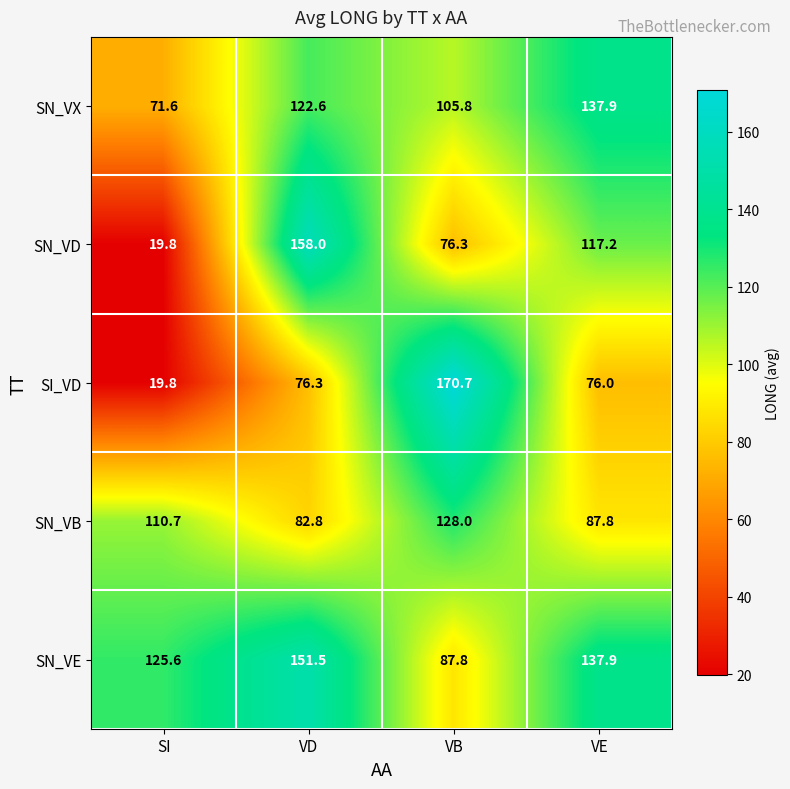

Reading left to right, list all the values displayed in this chart.

SN_VX: SI=71.6	VD=122.6	VB=105.8	VE=137.9
SN_VD: SI=19.8	VD=158.0	VB=76.3	VE=117.2
SI_VD: SI=19.8	VD=76.3	VB=170.7	VE=76.0
SN_VB: SI=110.7	VD=82.8	VB=128.0	VE=87.8
SN_VE: SI=125.6	VD=151.5	VB=87.8	VE=137.9